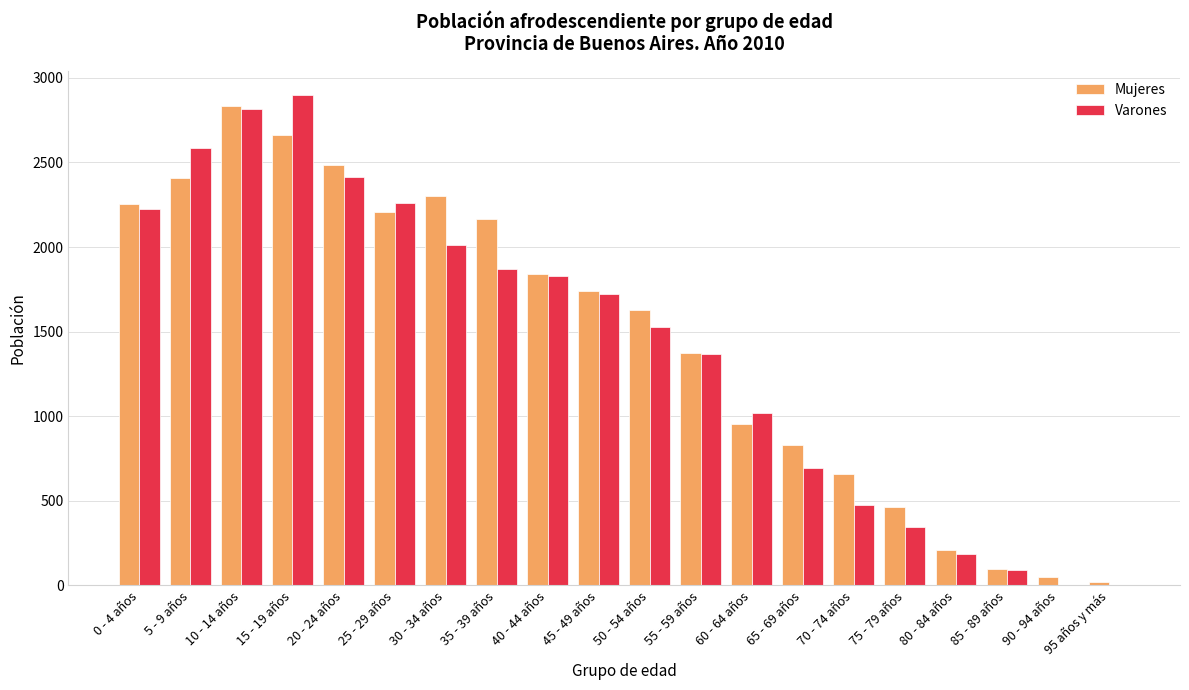

Is it true that Mujeres equals 794 at 75 - 79 años?

False